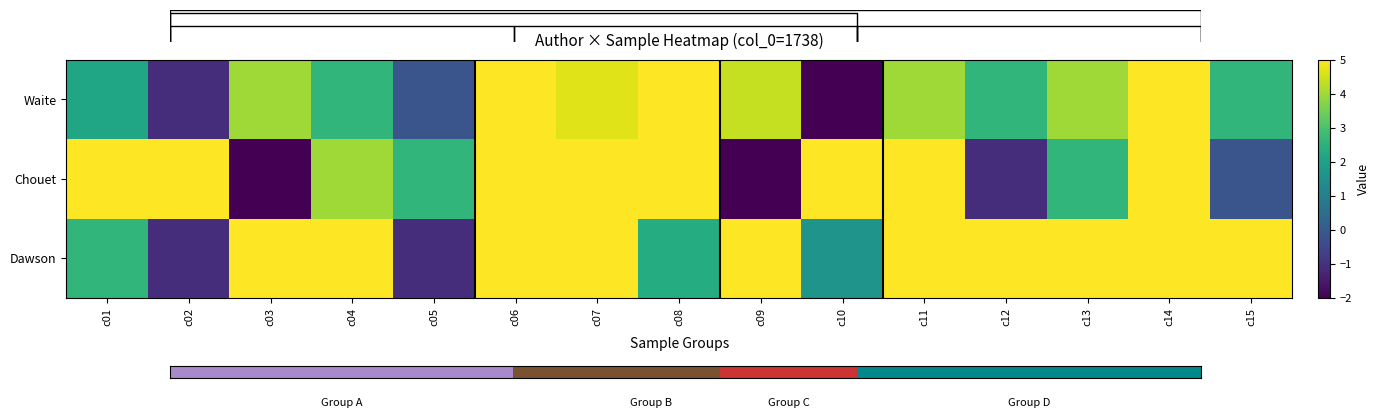

What is the maximum value for Dawson?

14.6